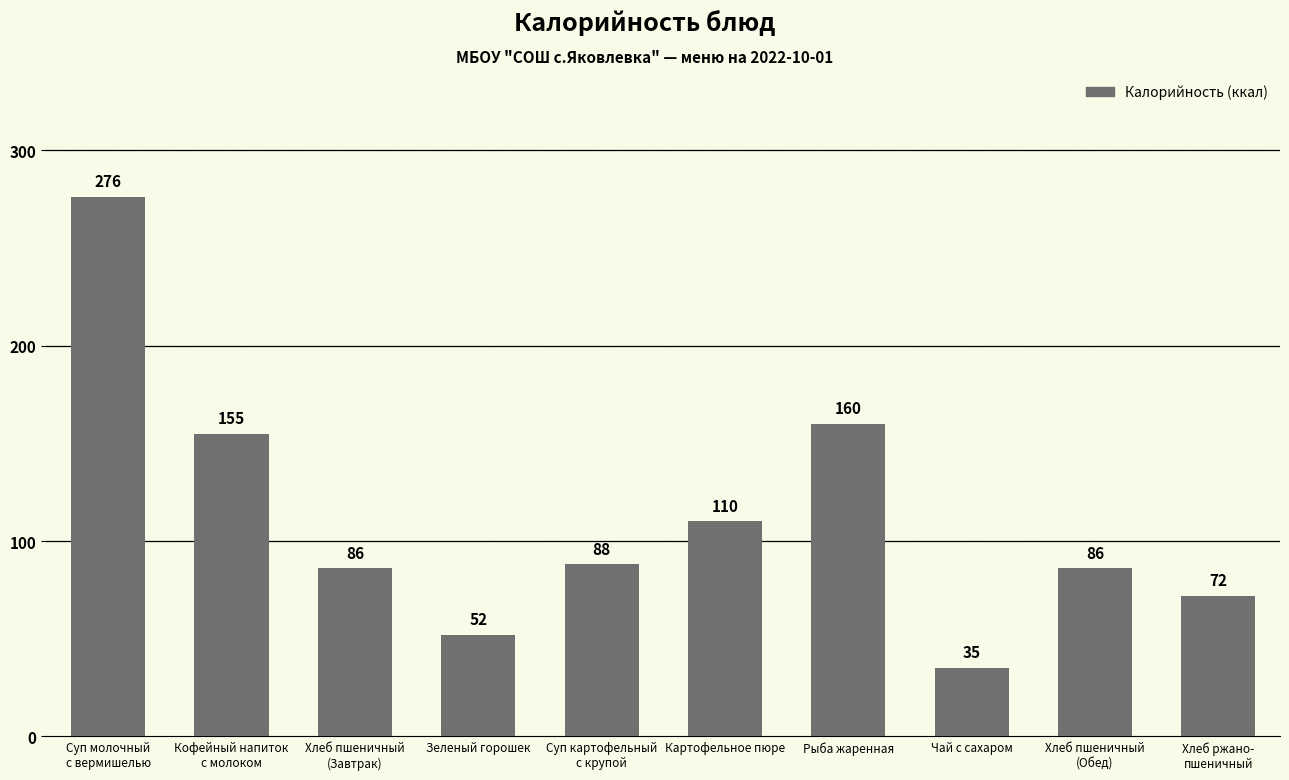

Reading right to left, list all the values displayed in this chart.

Хлеб ржано-
пшеничный=72	Хлеб пшеничный
(Обед)=86	Чай с сахаром=35	Рыба жаренная=160	Картофельное пюре=110	Суп картофельный
с крупой=88	Зеленый горошек=52	Хлеб пшеничный
(Завтрак)=86	Кофейный напиток
с молоком=155	Суп молочный
с вермишелью=276